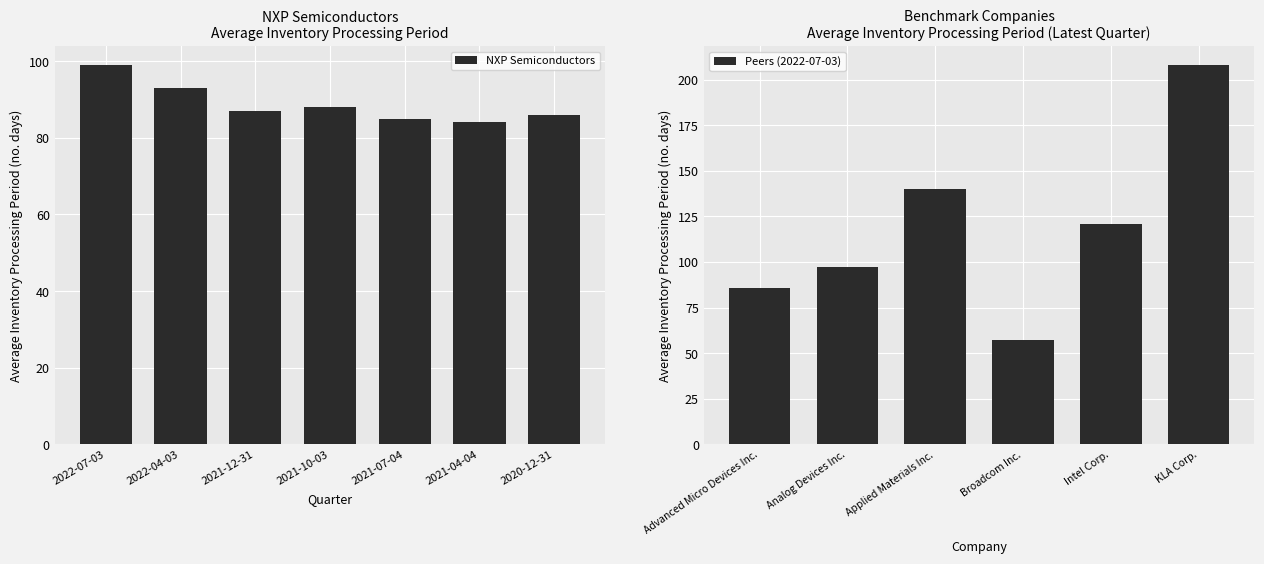

Is it true that NXP Semiconductors equals 142 at 2021-10-03?

False